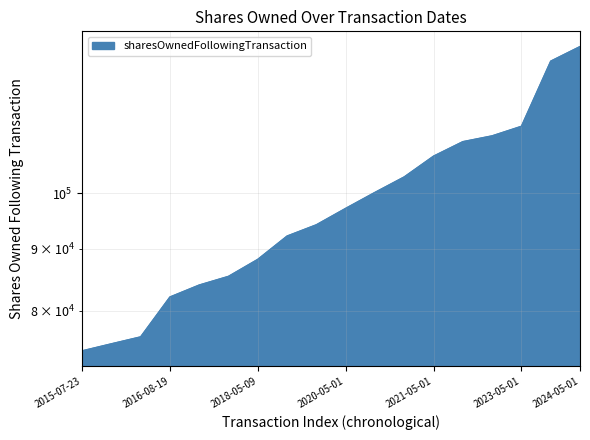

True or false: the data has more than 0 interior local peaks.

False